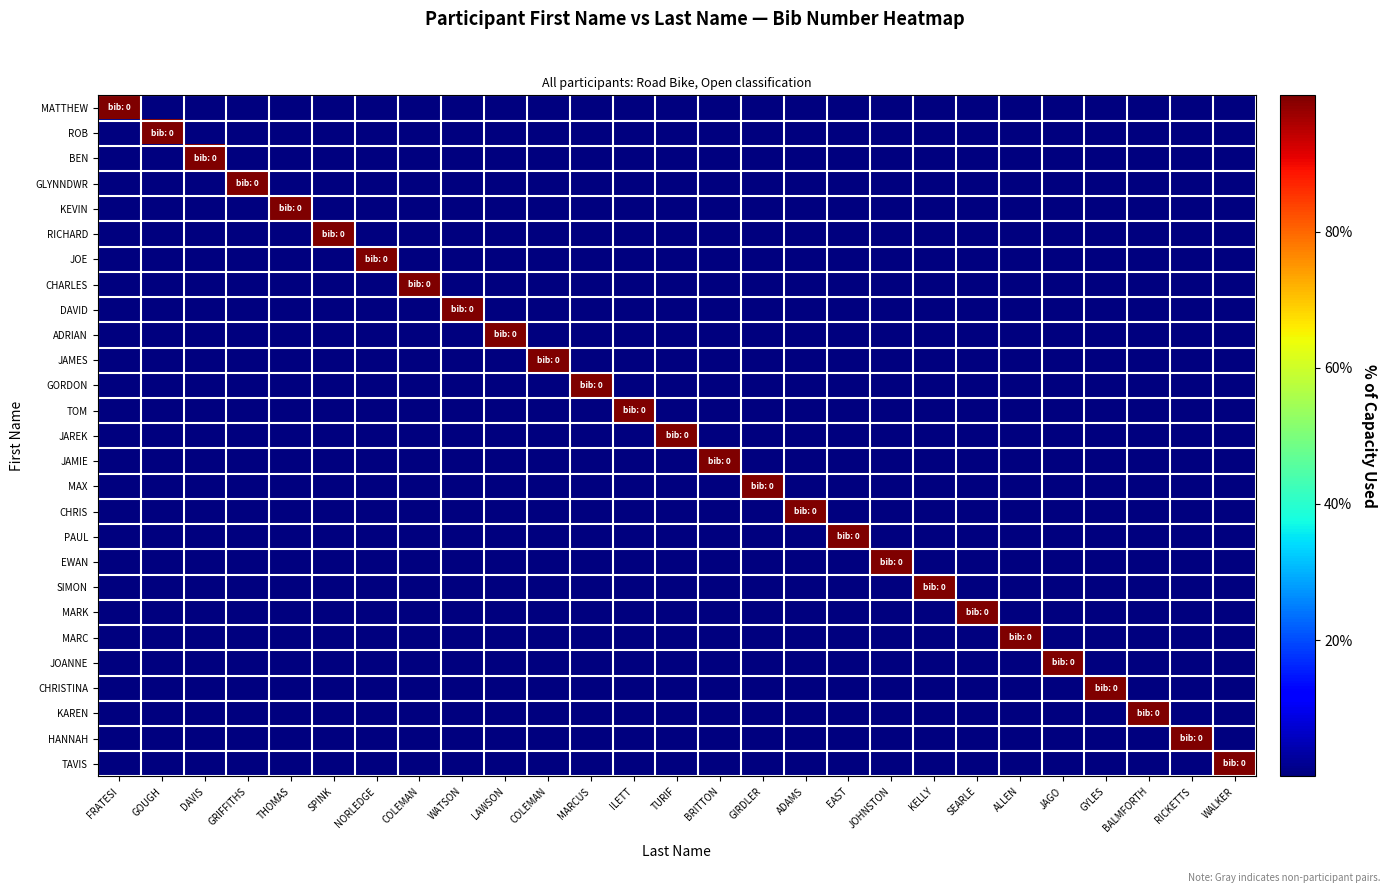

What is the spread (max minus min) of values at ADAMS?

100